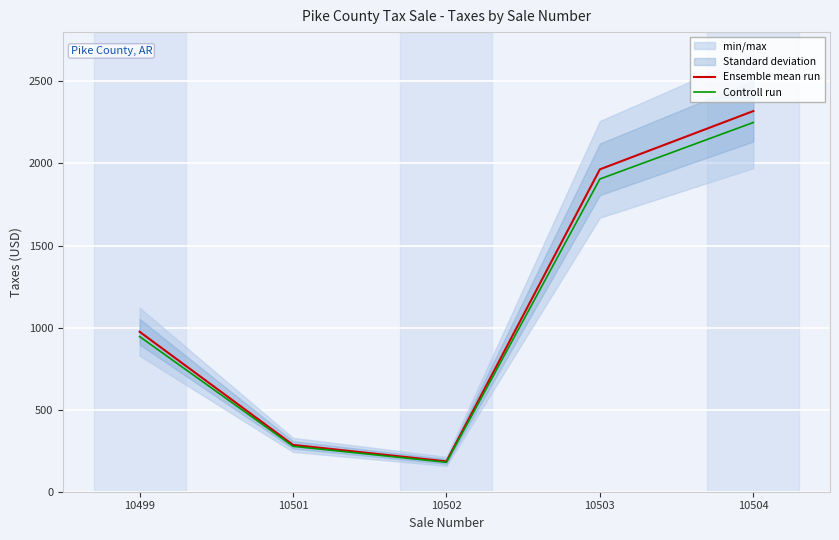

What is the spread (max minus min) of values at 10502?

5.5